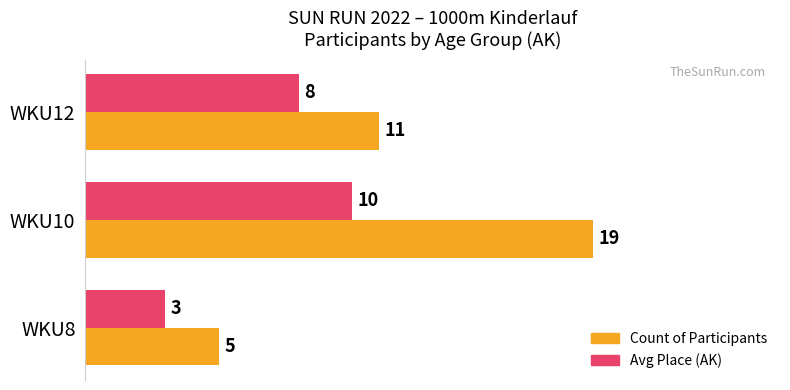

How many Count of Participants values are between 5 and 19?

3